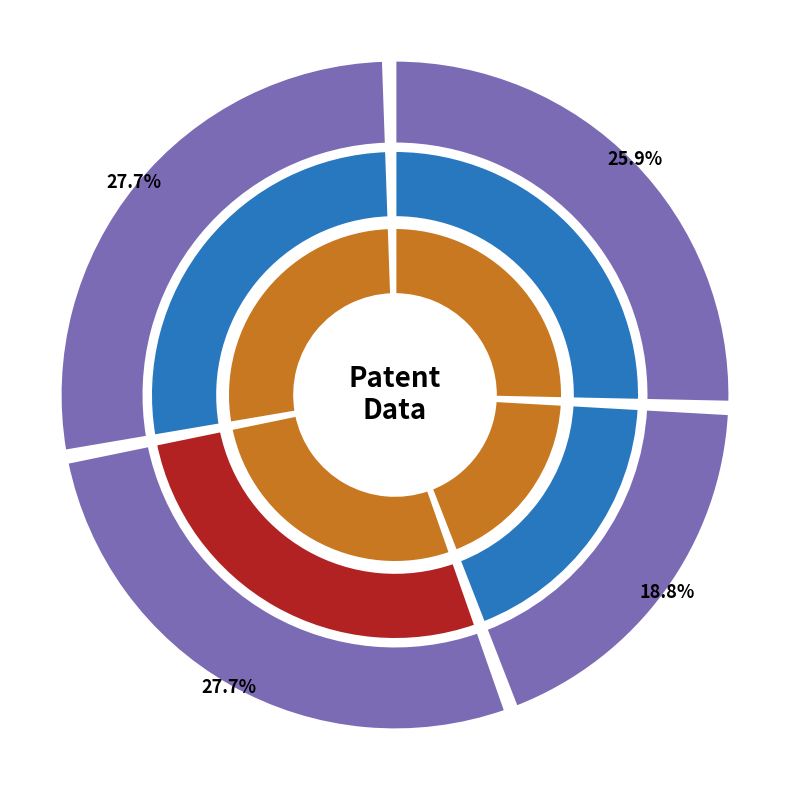

What percentage is the 384270 slice, to the nearest percent?

26%